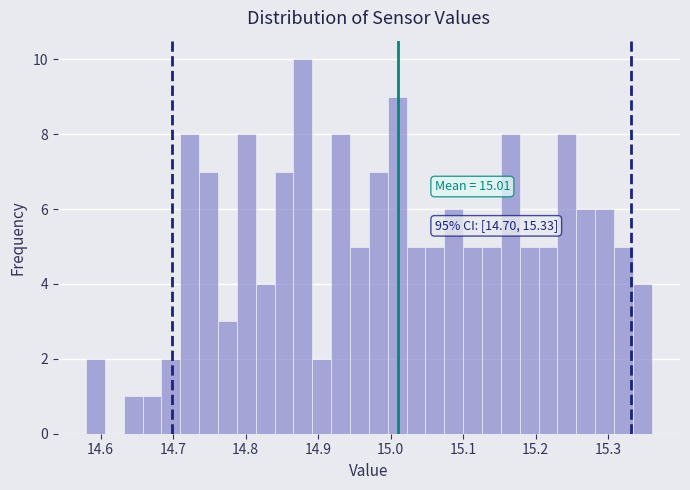

Read against the x-axis, roughly where is the centre of the tallest bar?

14.88